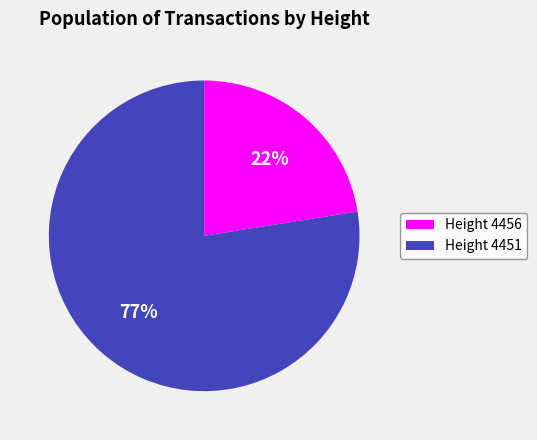

Is it true that Height 4456 is 10% of the pie?

False